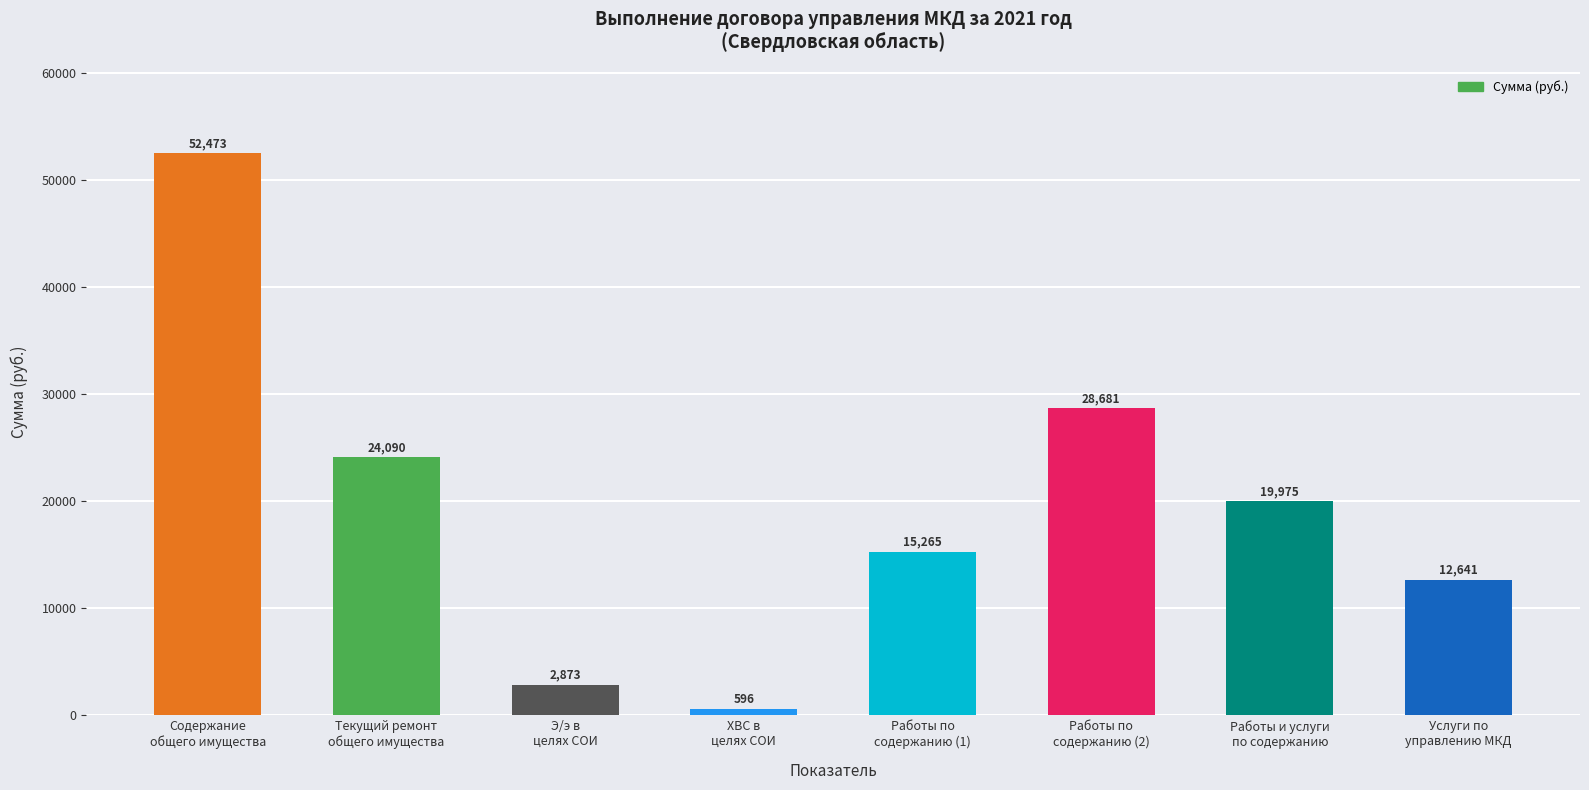

Does the chart contain any negative values?

No